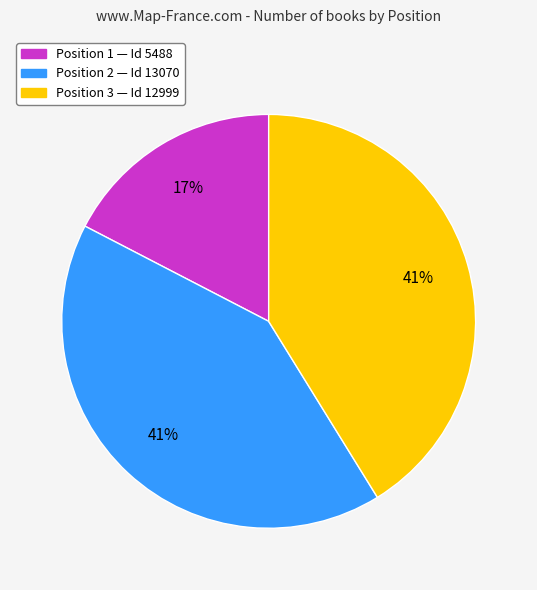

Is there any slice that represents more than half of the pie?

No